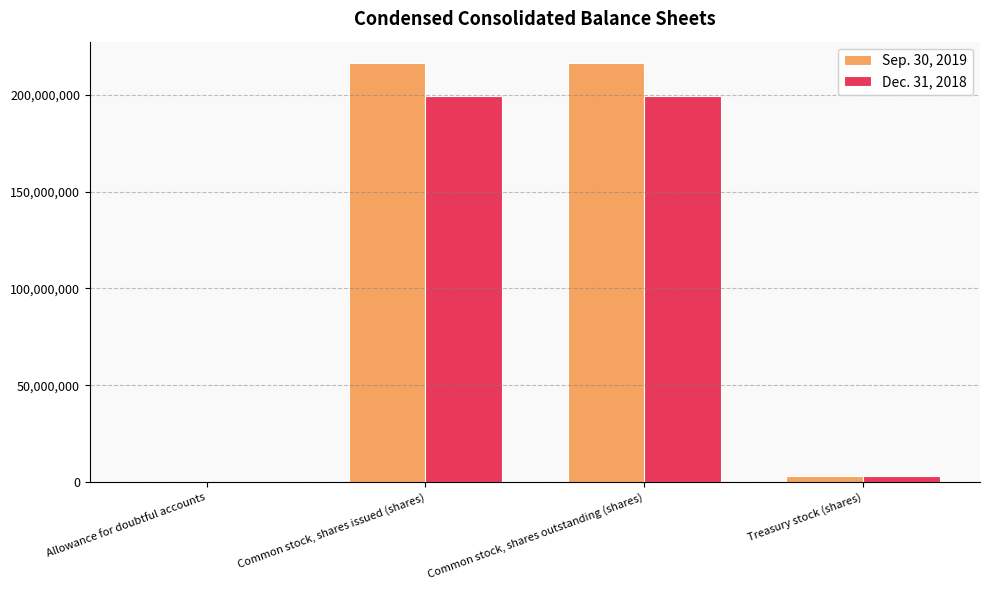

What is the maximum value shown in the chart?

216638000